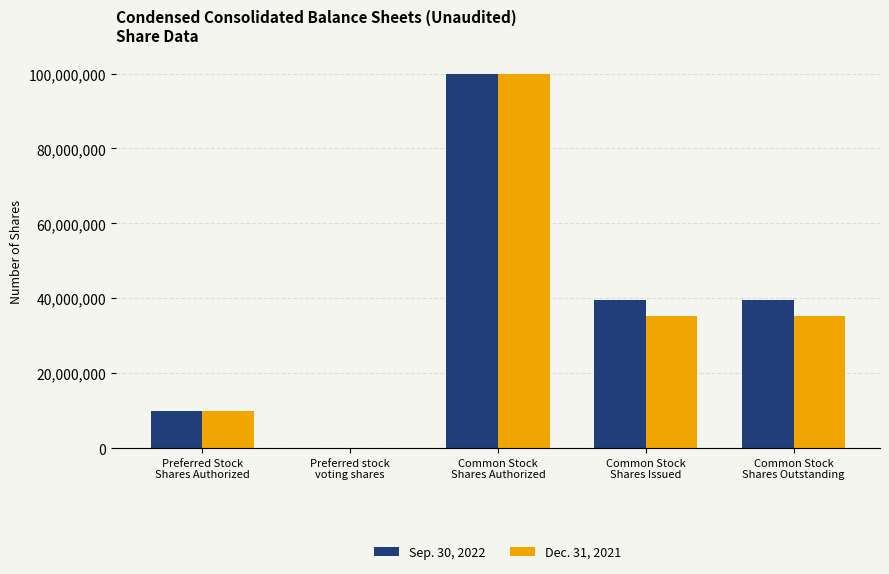

How many groups of bars are there?

5